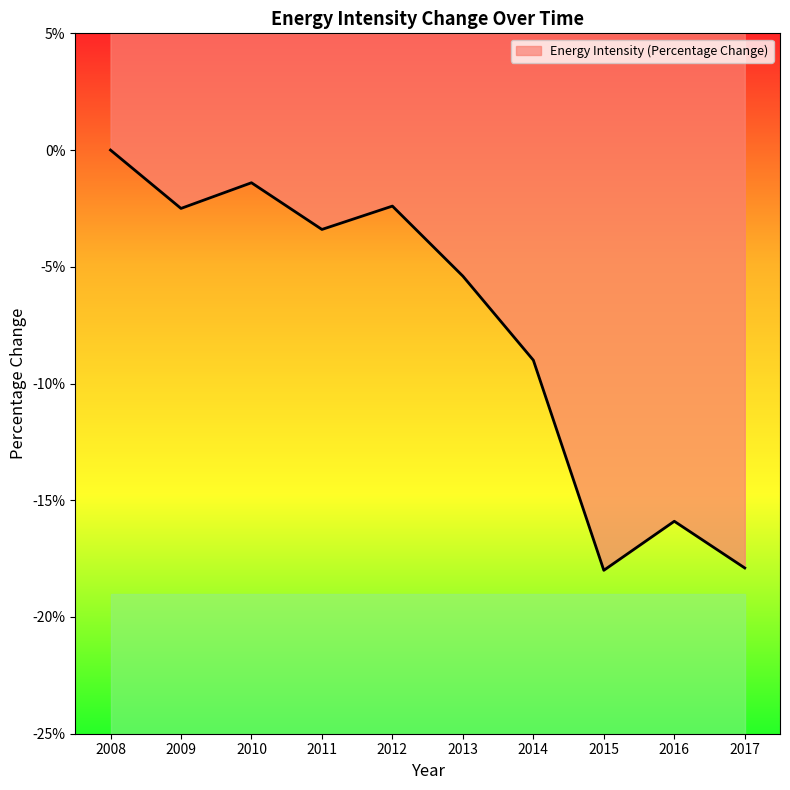

Rank the categories by value from lowest to highest.

2015, 2017, 2016, 2014, 2013, 2011, 2009, 2012, 2010, 2008